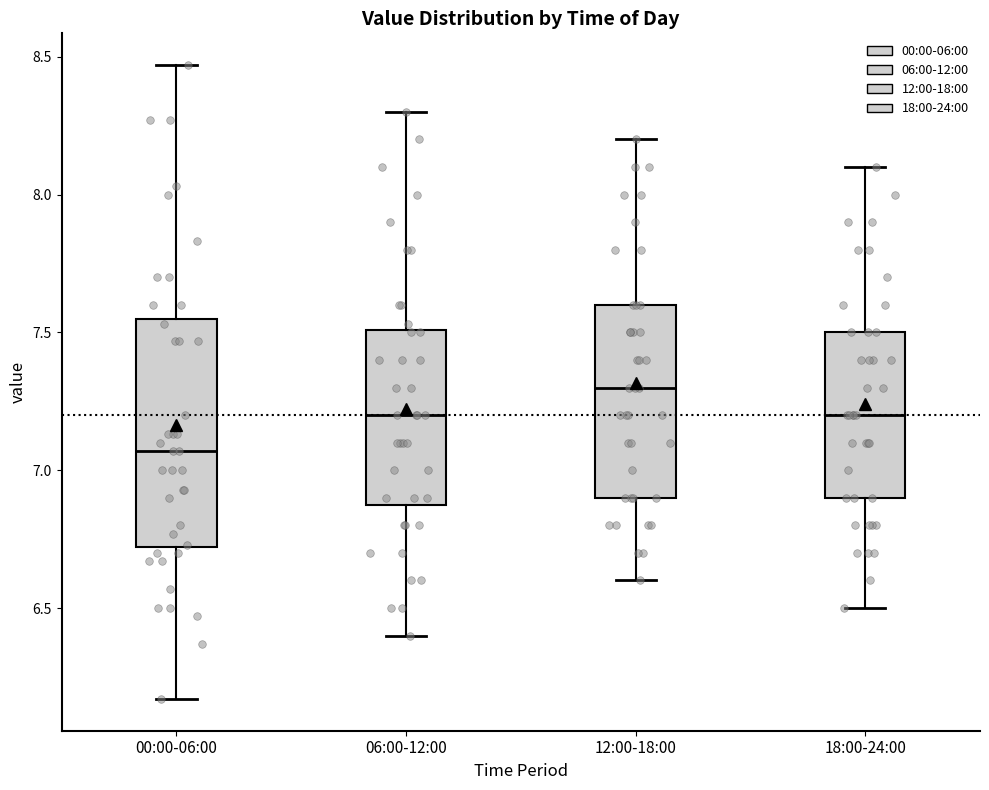

Which box's median line is the highest?

12:00-18:00